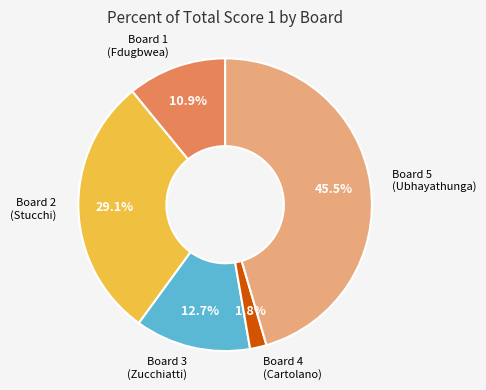

Is there a majority slice in this chart?

No